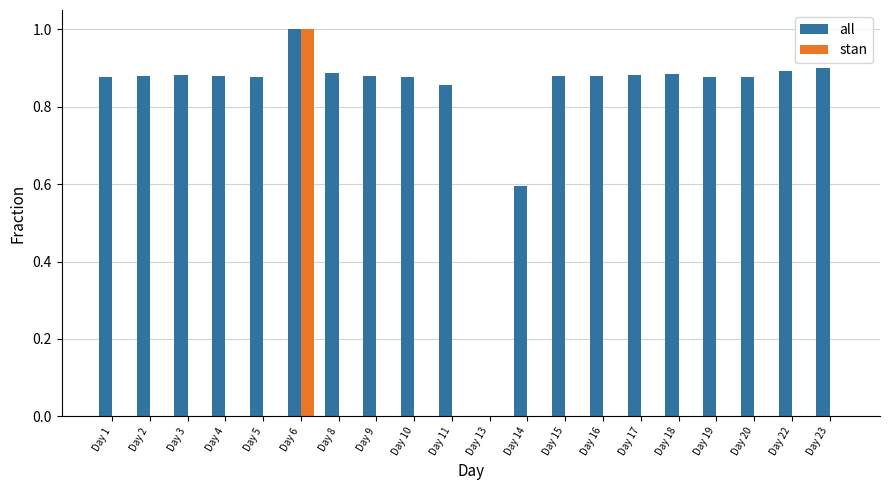

At which label does stan reach its peak?

Day 6